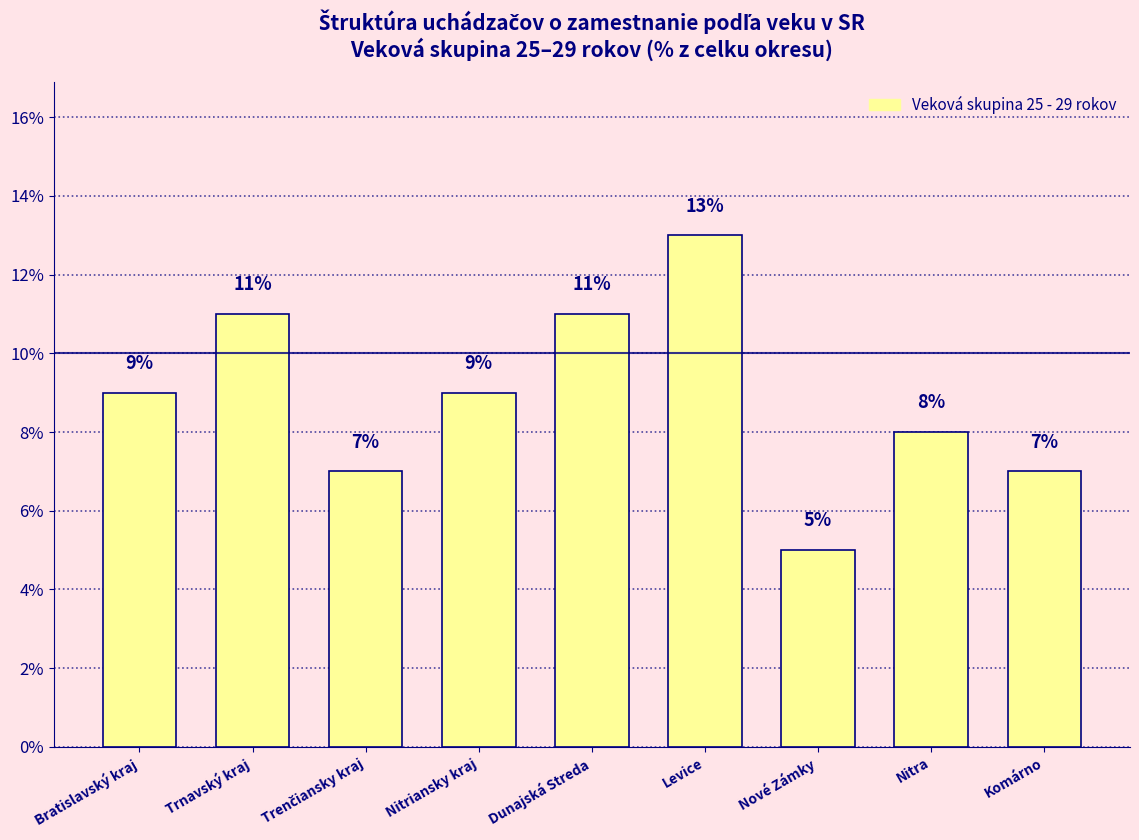

What is the difference between the maximum and minimum values?

8